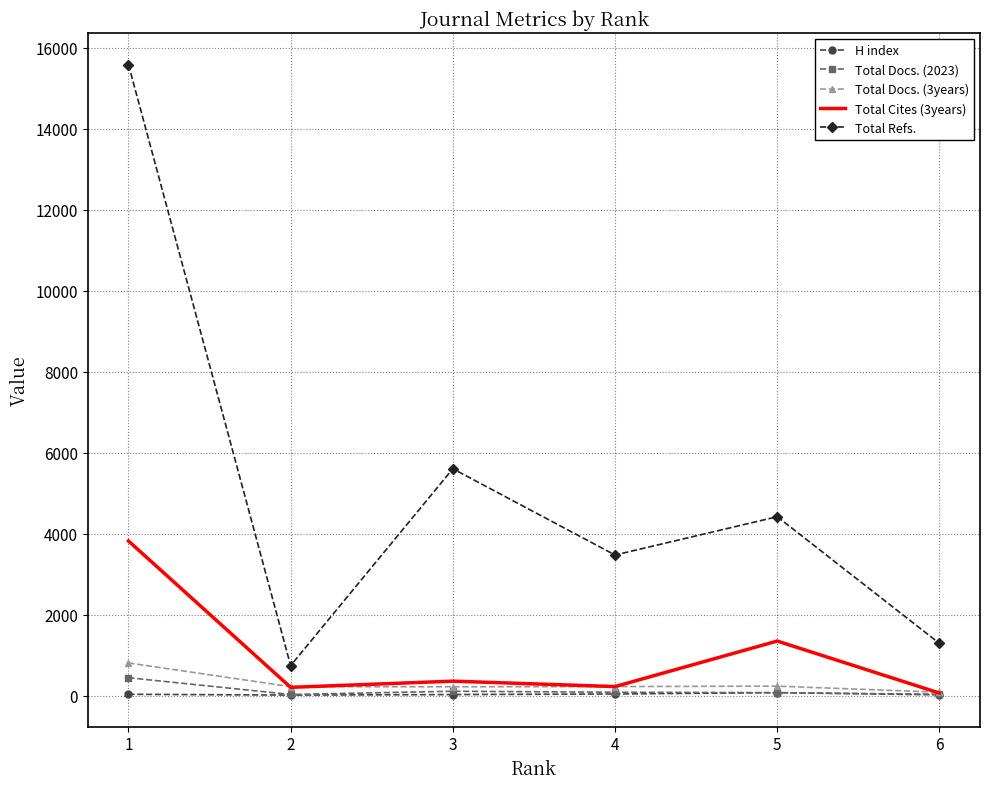

List the labels in order of Total Refs. value, largest first.

1, 3, 5, 4, 6, 2